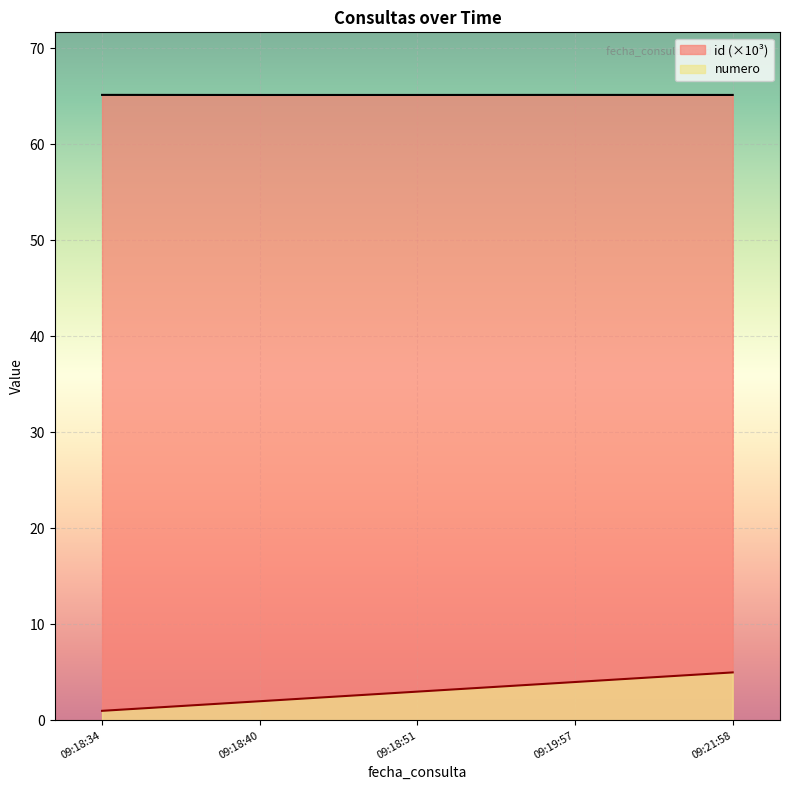

The numero series shows 0.9 at 09:19:57. True or false?

False